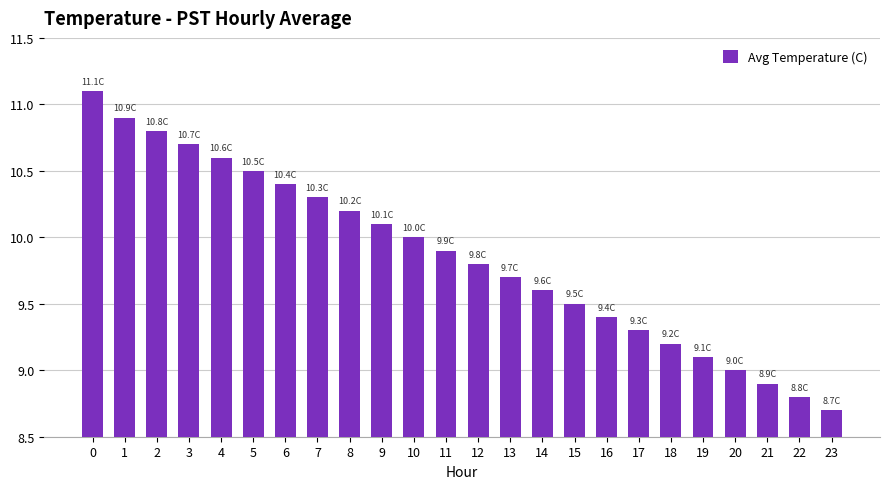

Reading left to right, list all the values displayed in this chart.

0=11.1	1=10.9	2=10.8	3=10.7	4=10.6	5=10.5	6=10.4	7=10.3	8=10.2	9=10.1	10=10.0	11=9.9	12=9.8	13=9.7	14=9.6	15=9.5	16=9.4	17=9.3	18=9.2	19=9.1	20=9.0	21=8.9	22=8.8	23=8.7